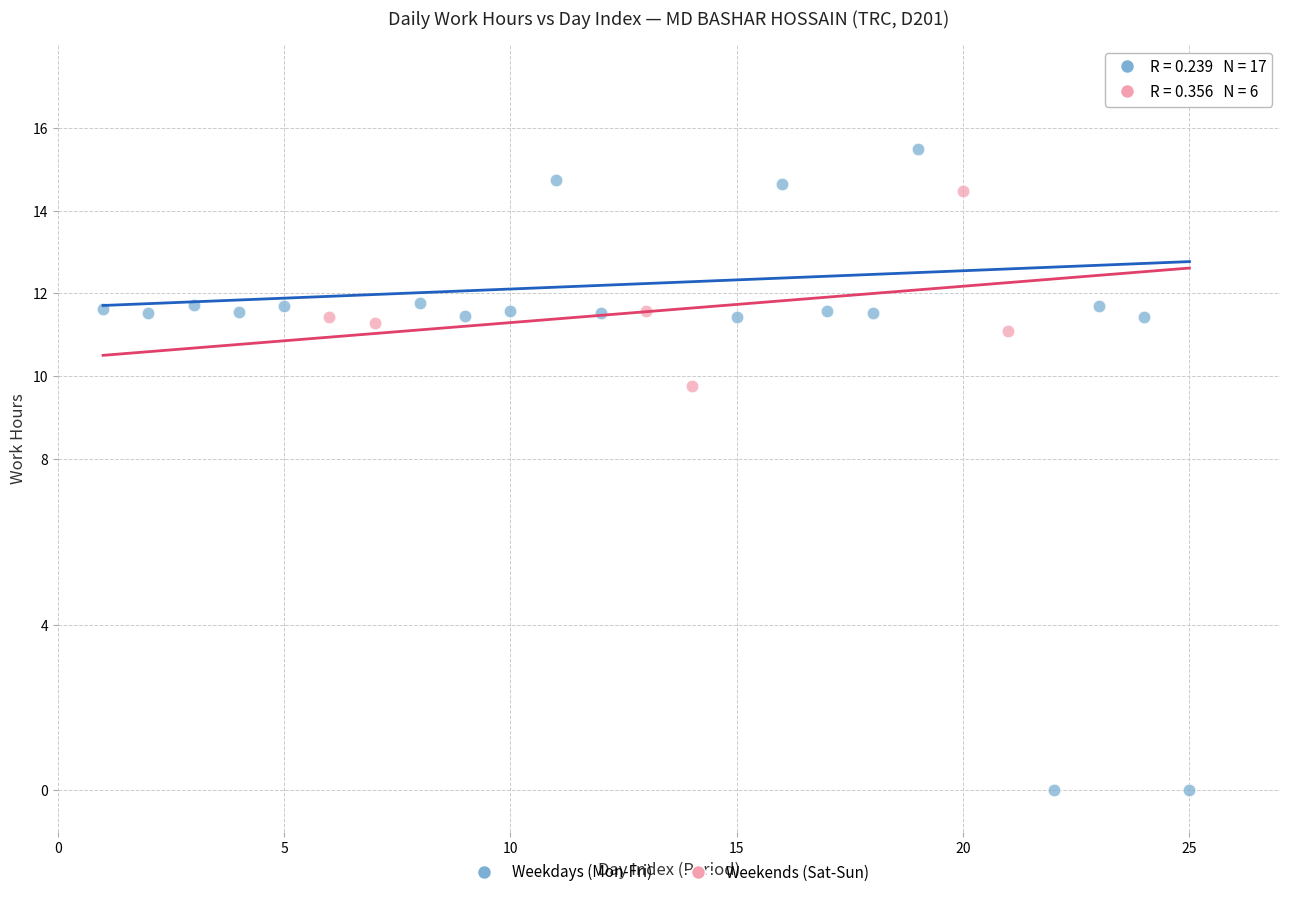

What are all the series names shown in the legend?

Weekdays (Mon-Fri), Weekends (Sat-Sun)